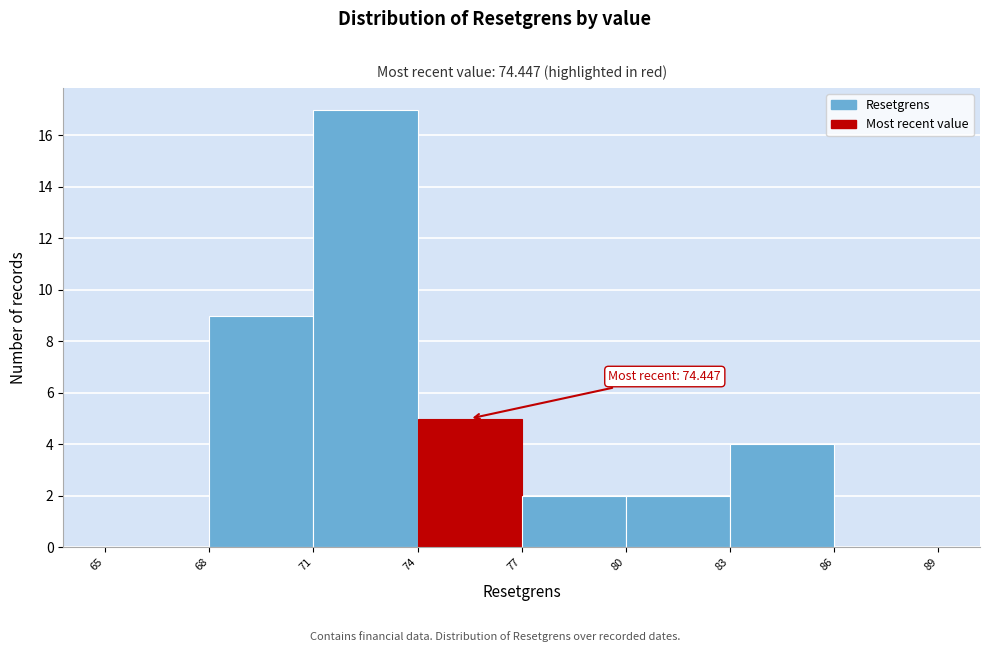

Over which range of the x-axis is the bar tallest?

71 to 74